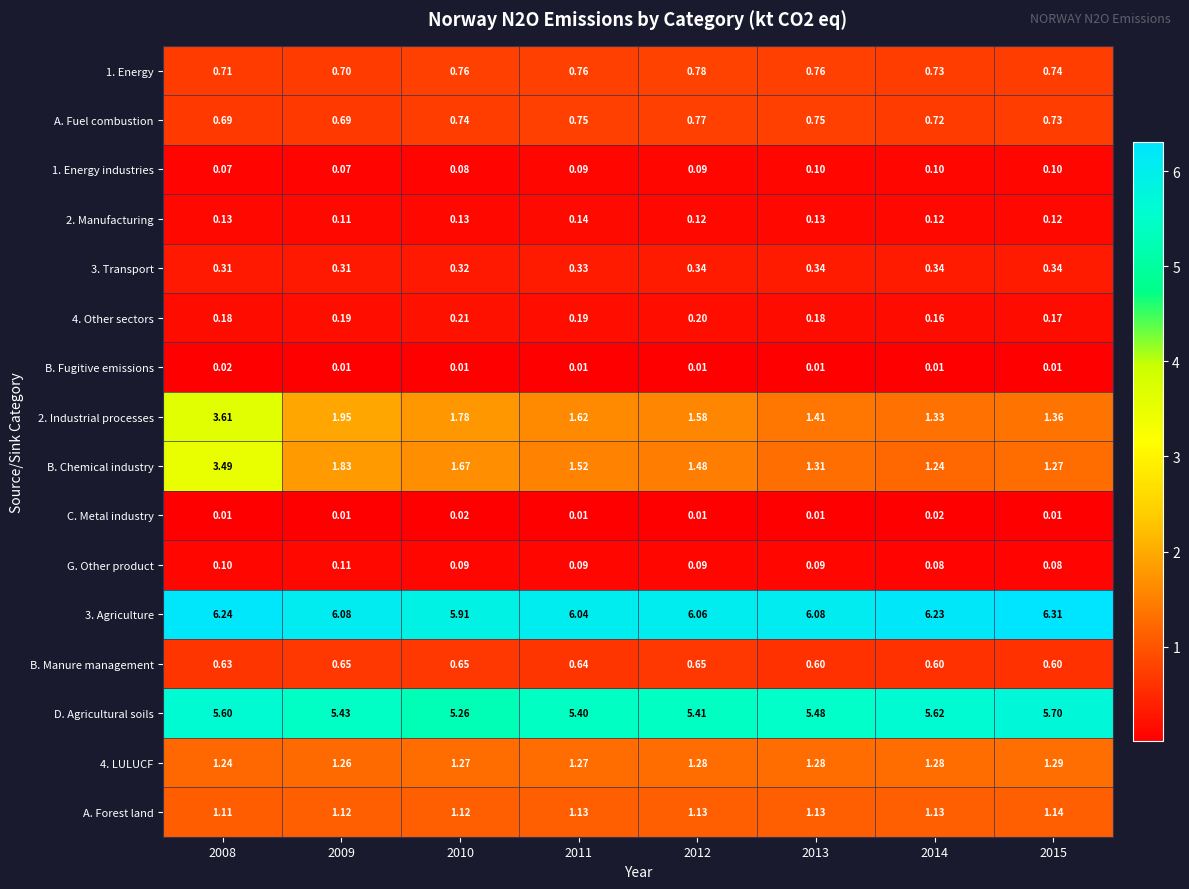

At how many categories does at least one series exceed 0?

8